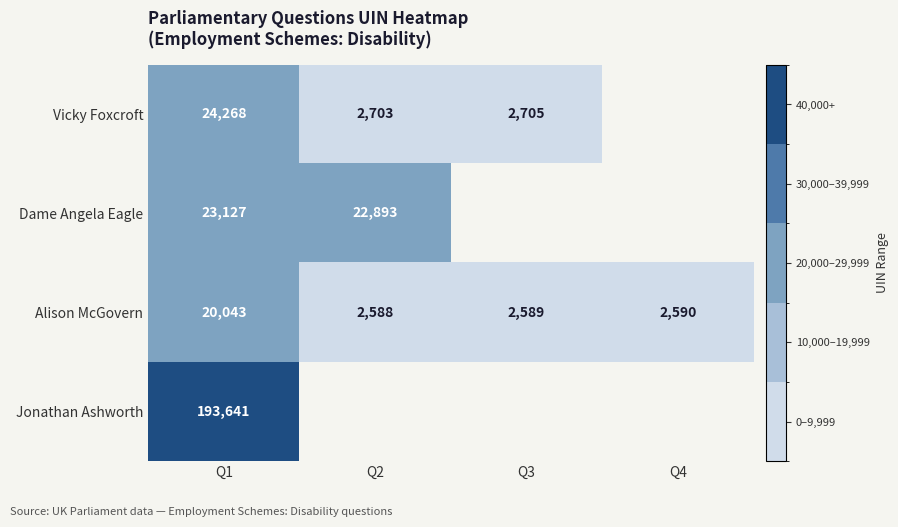

What is the highest value of the Alison McGovern series?

20043